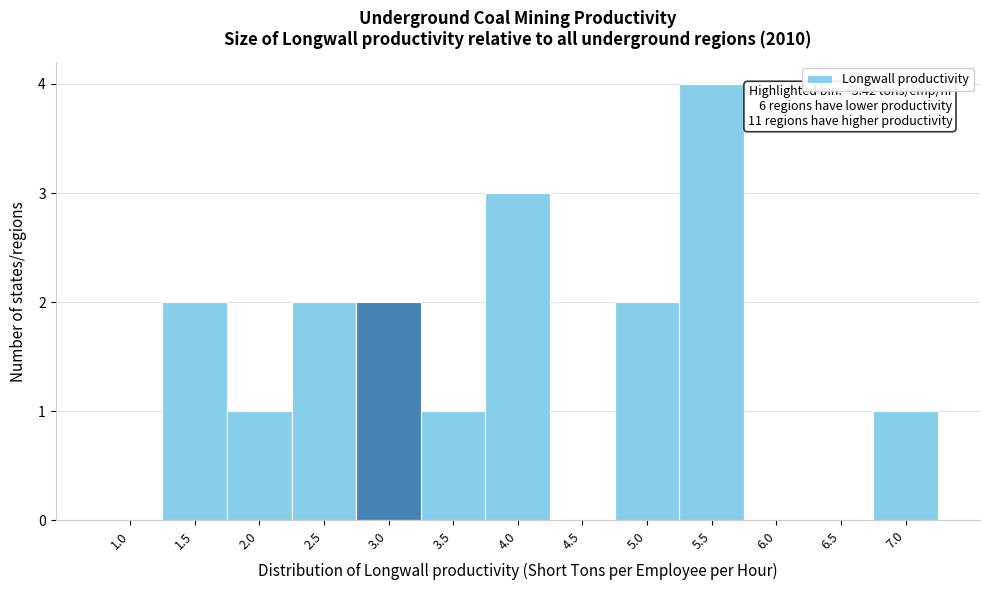

Reading left to right, what are all the values shown in this chart?

1.0=0	1.5=2	2.0=1	2.5=2	3.0=2	3.5=1	4.0=3	4.5=0	5.0=2	5.5=4	6.0=0	6.5=0	7.0=1